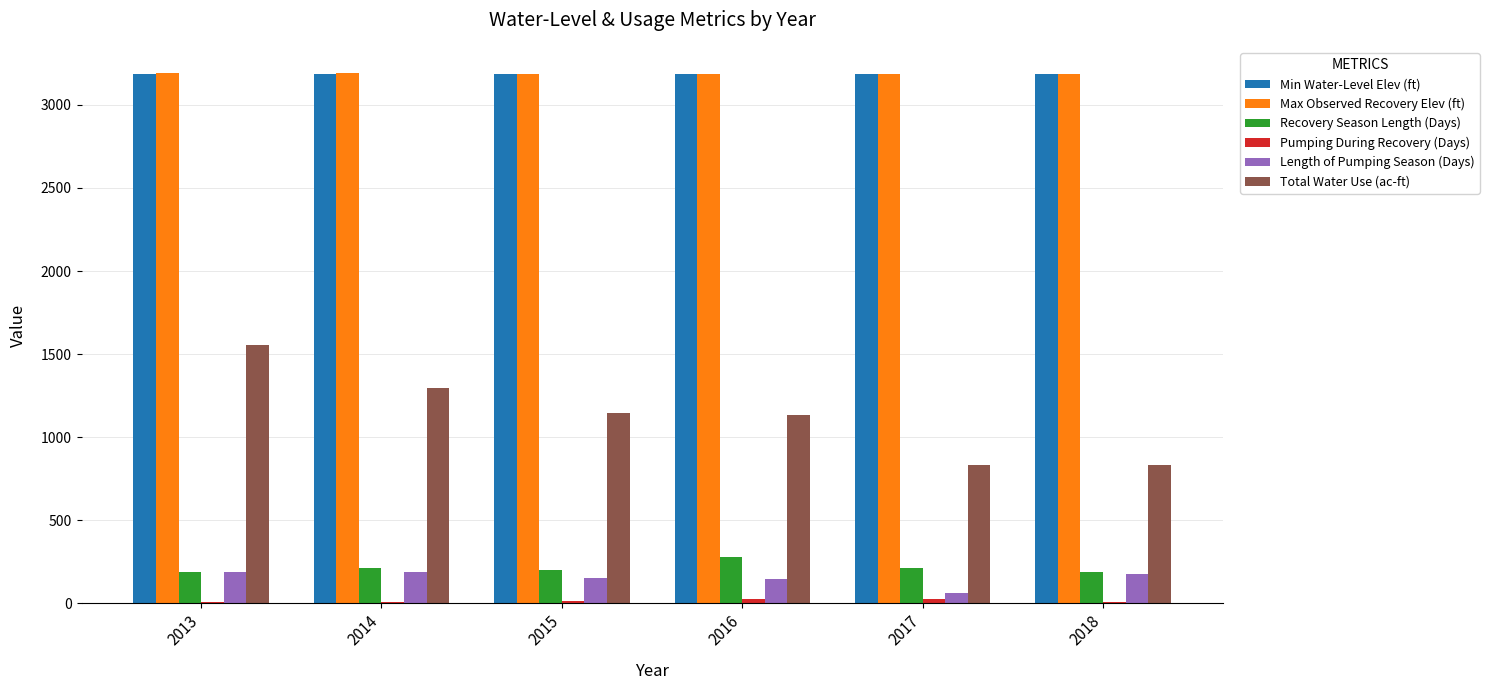

What is the sum of all Total Water Use (ac-ft) values?

6792.5